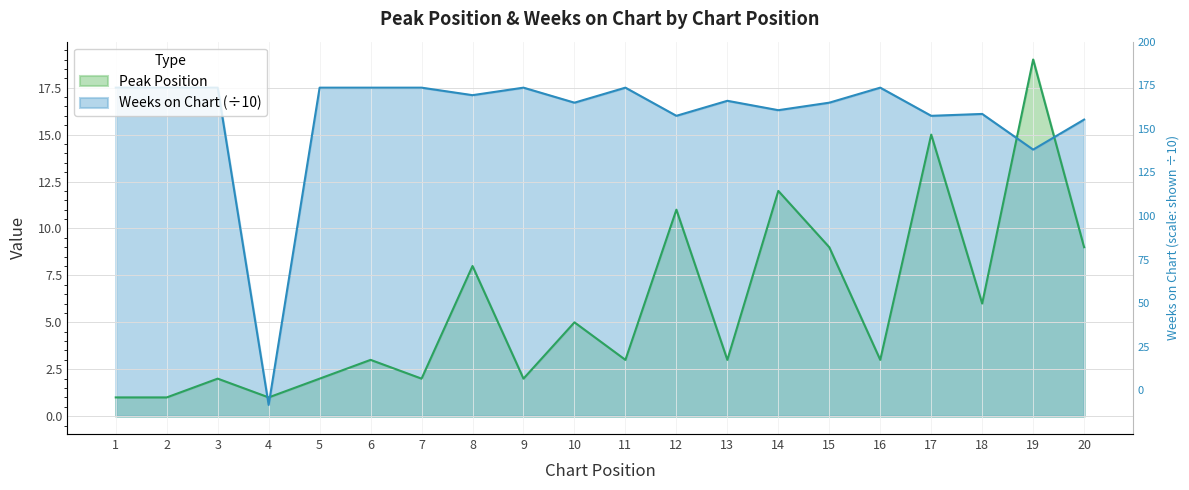

List the series in order of their peak value, highest first.

Peak Position, Weeks on Chart